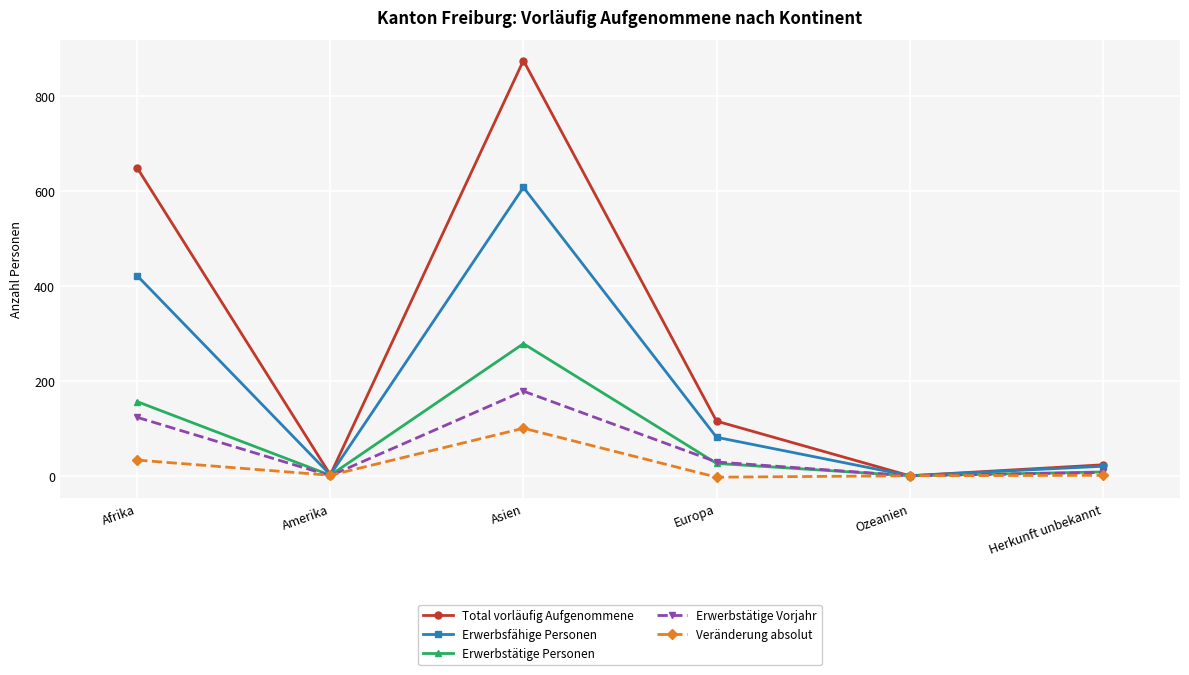

At which label is Erwerbsfähige Personen closest to 303?

Afrika